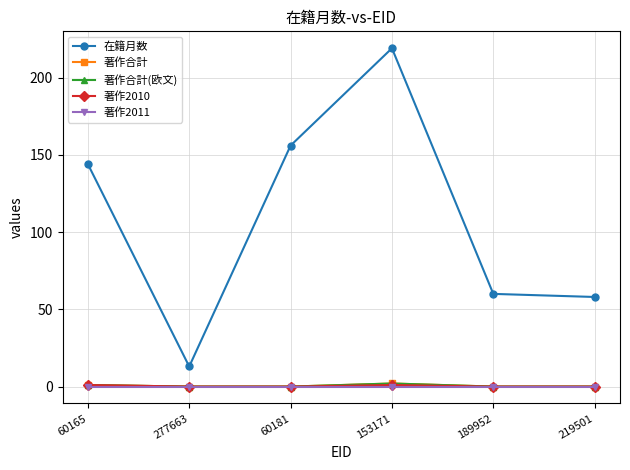

Rank the series at 189952 from highest to lowest value.

在籍月数, 著作合計, 著作合計(欧文), 著作2010, 著作2011